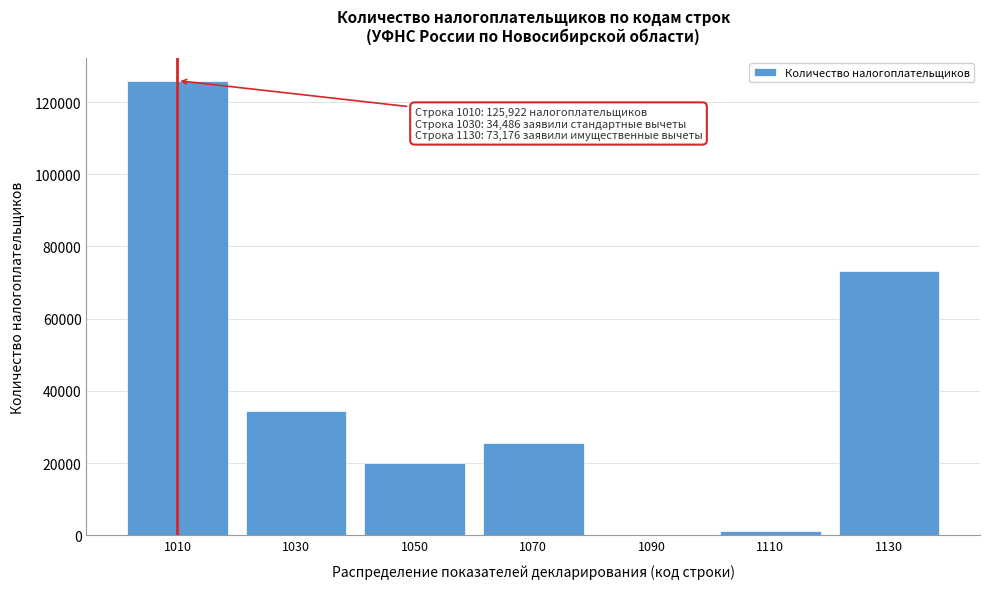

Reading left to right, what are all the values shown in this chart?

1010=125922	1030=34486	1050=20000	1070=25687	1090=161	1110=1174	1130=73176